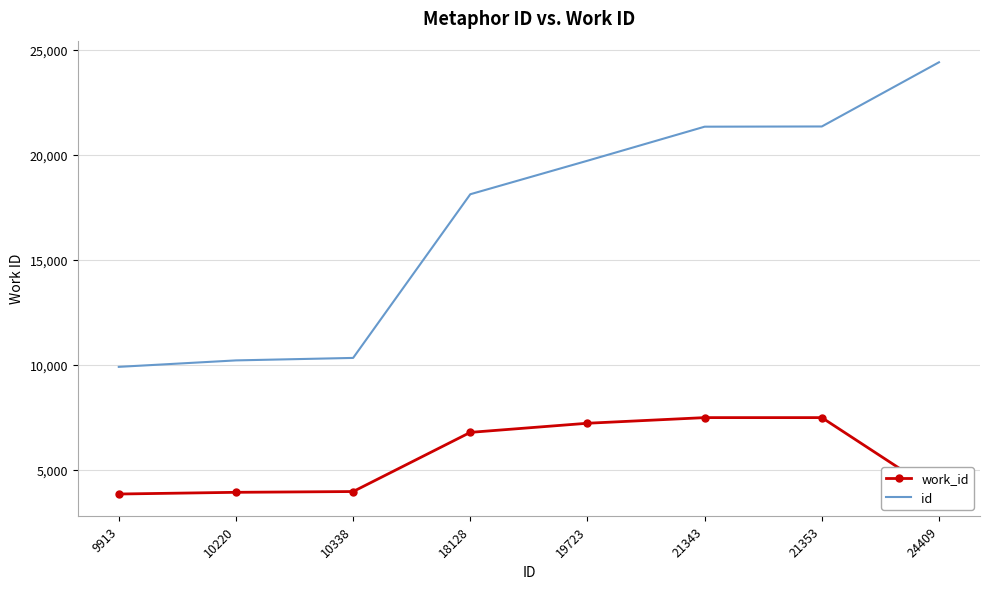

Reading left to right, transcribe all the data shown in this chart.

work_id: 9913=3861	10220=3942	10338=3979	18128=6795	19723=7229	21343=7497	21353=7497	24409=3853
id: 9913=9913	10220=10220	10338=10338	18128=18128	19723=19723	21343=21343	21353=21353	24409=24409